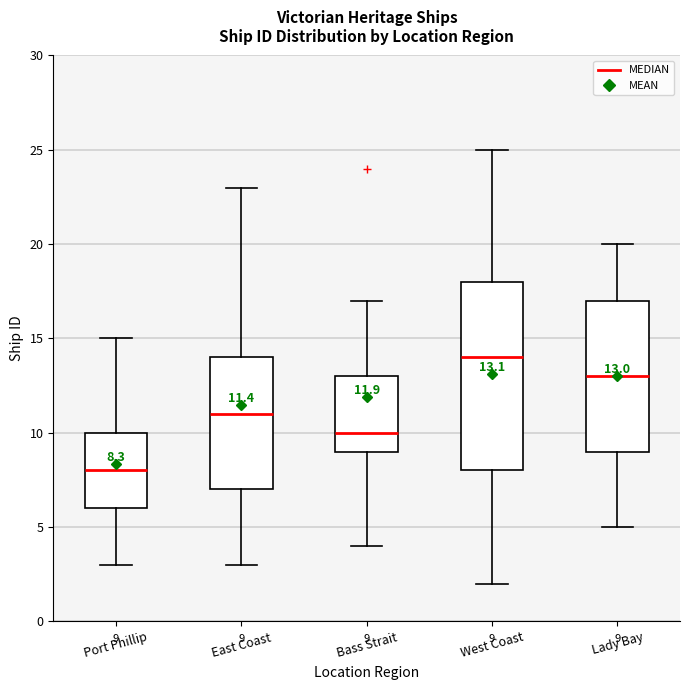

Which box has the highest median line?

West Coast